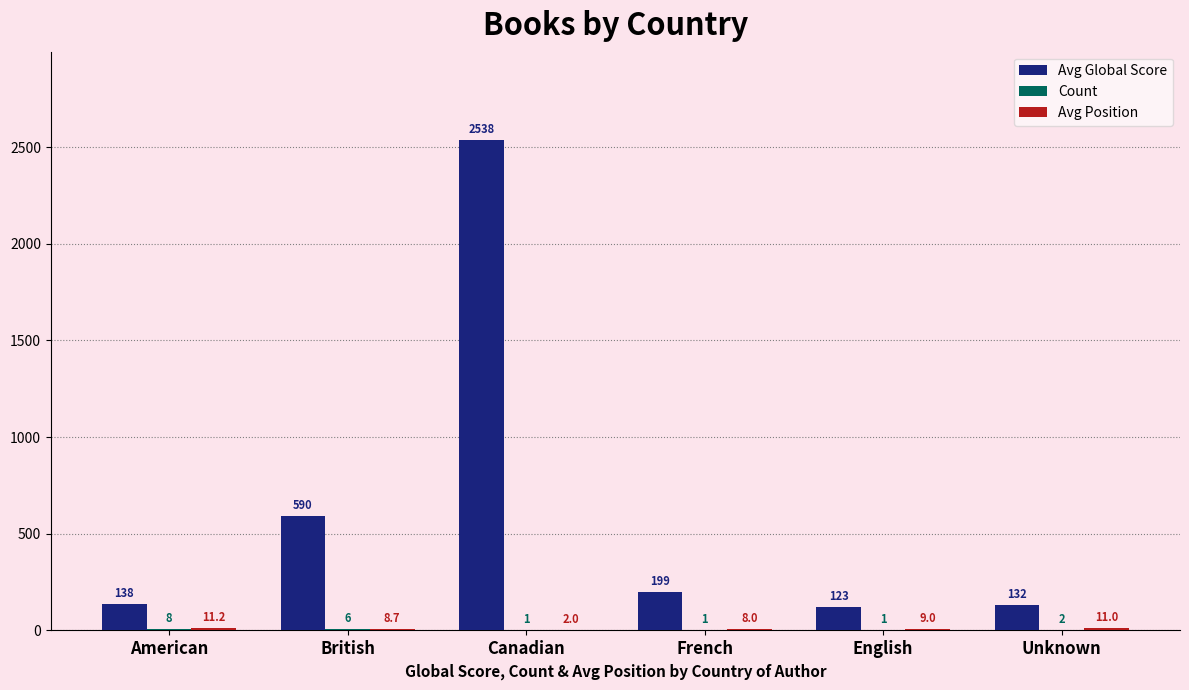

What is the greatest value displayed?

2538.0